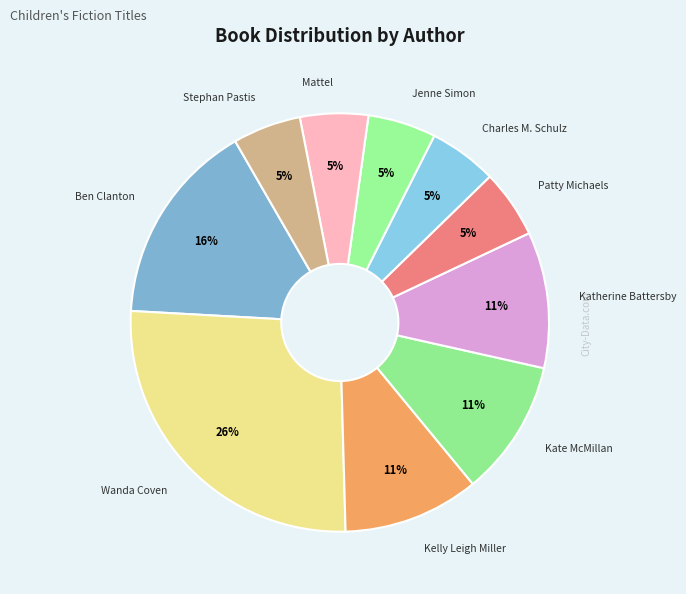

How many slices are in this pie chart?

10